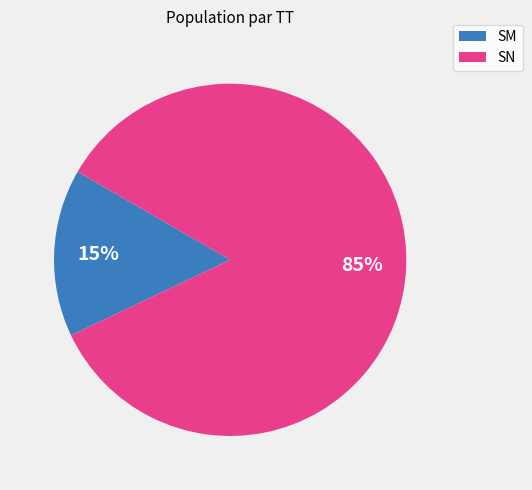

The SN slice represents 85% of the pie. True or false?

True